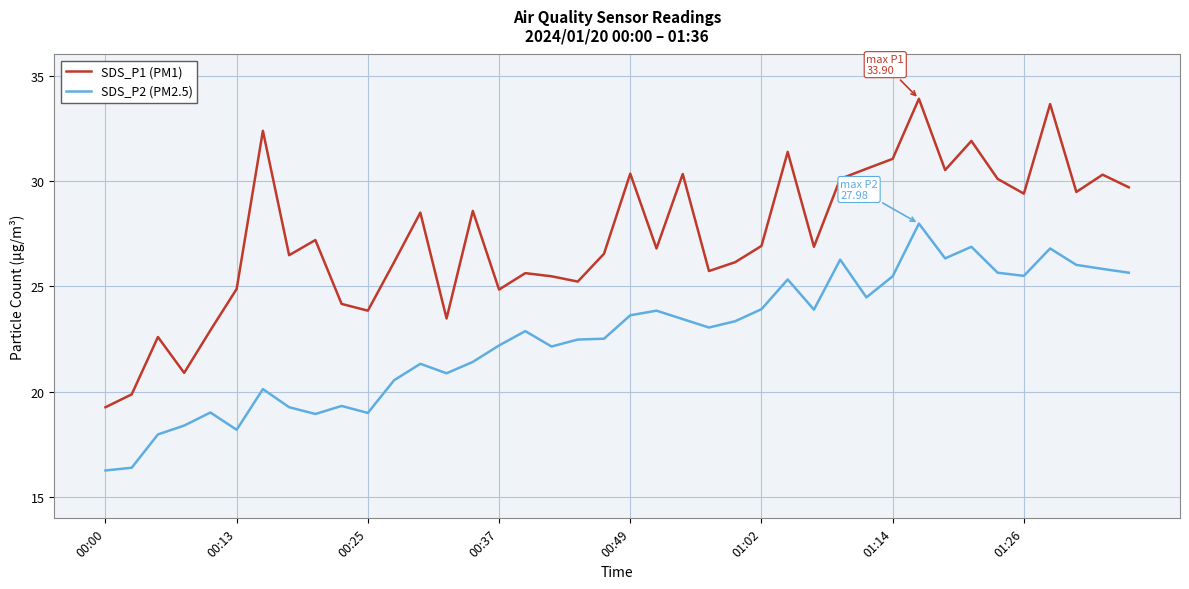

True or false: SDS_P2 (PM2.5) and SDS_P1 (PM1) cross at least once.

False